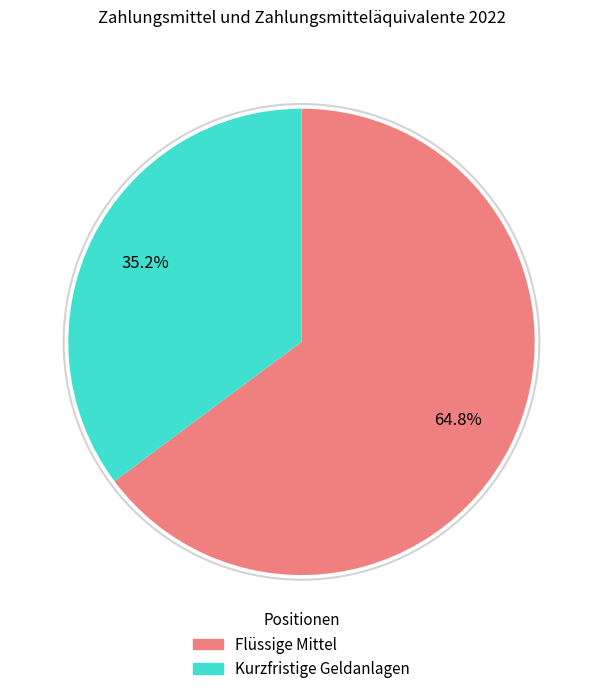

How much of the chart is everything except Flüssige Mittel?

35.2%